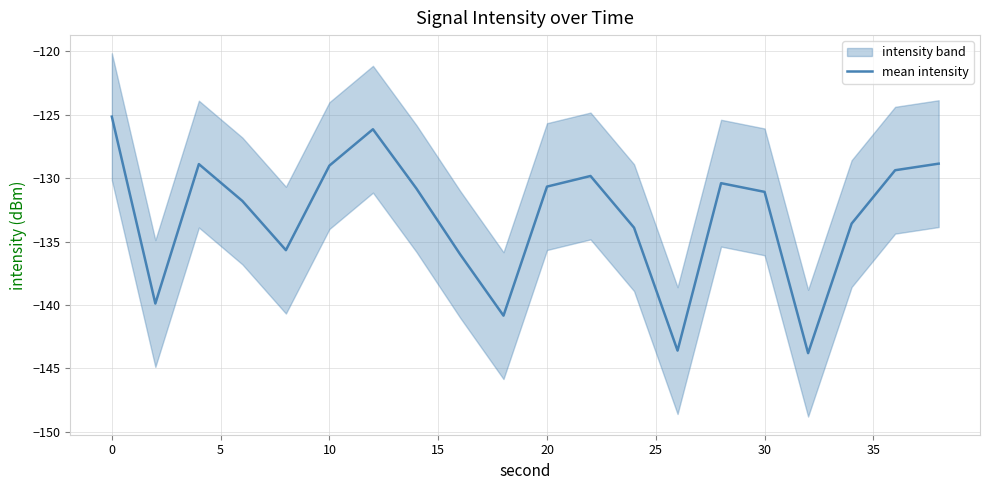

How many interior local peaks (higher than both neighbors) does the data have?

4